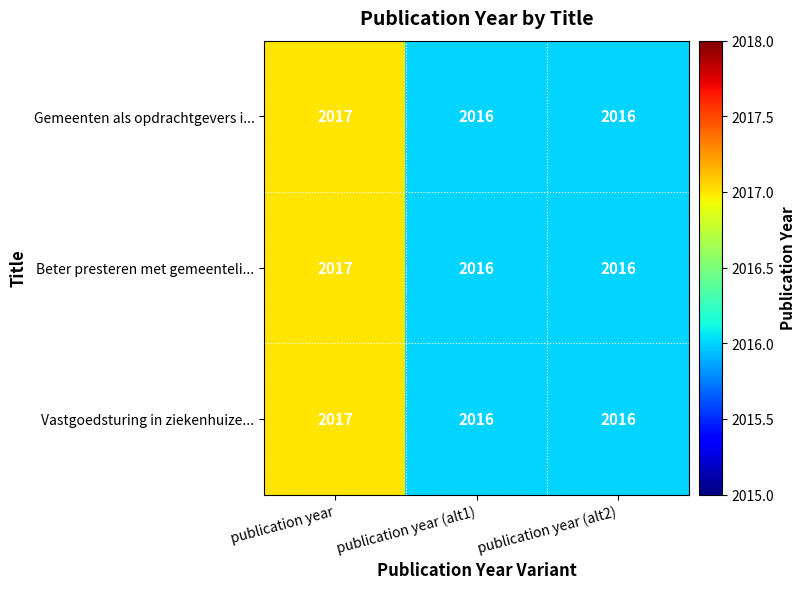

Reading right to left, list all the values displayed in this chart.

Gemeenten als opdrachtgevers i...: 2016	2016	2017
Beter presteren met gemeenteli...: 2016	2016	2017
Vastgoedsturing in ziekenhuize...: 2016	2016	2017